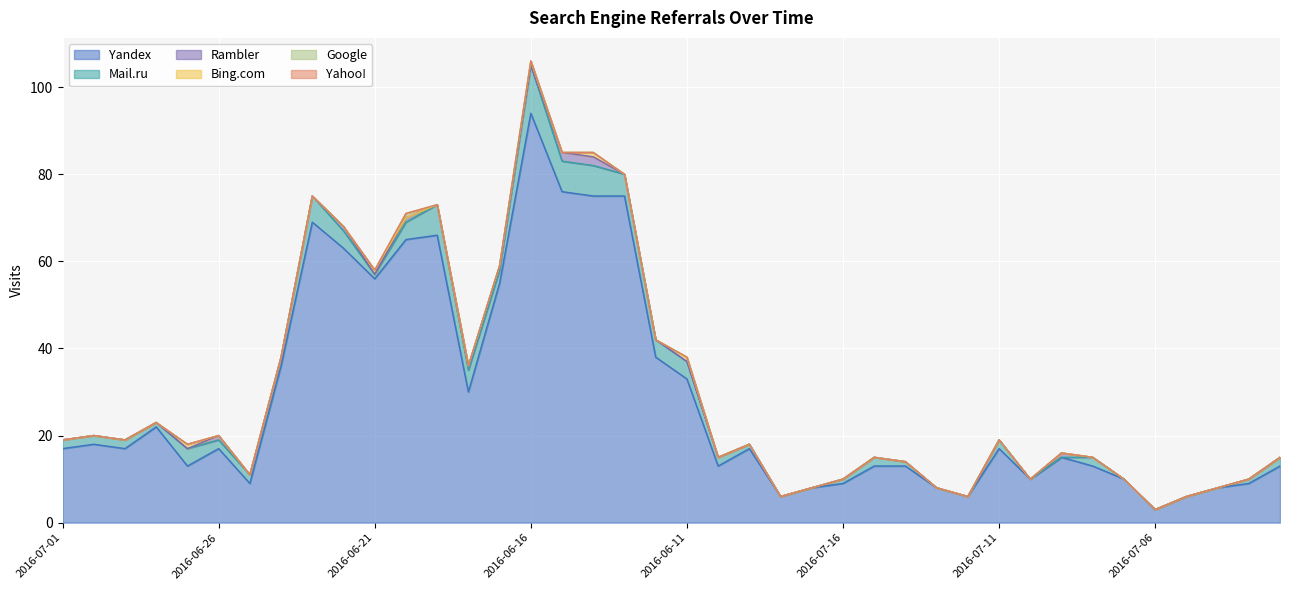

At which category is the sum across all series the highest?

2016-06-16